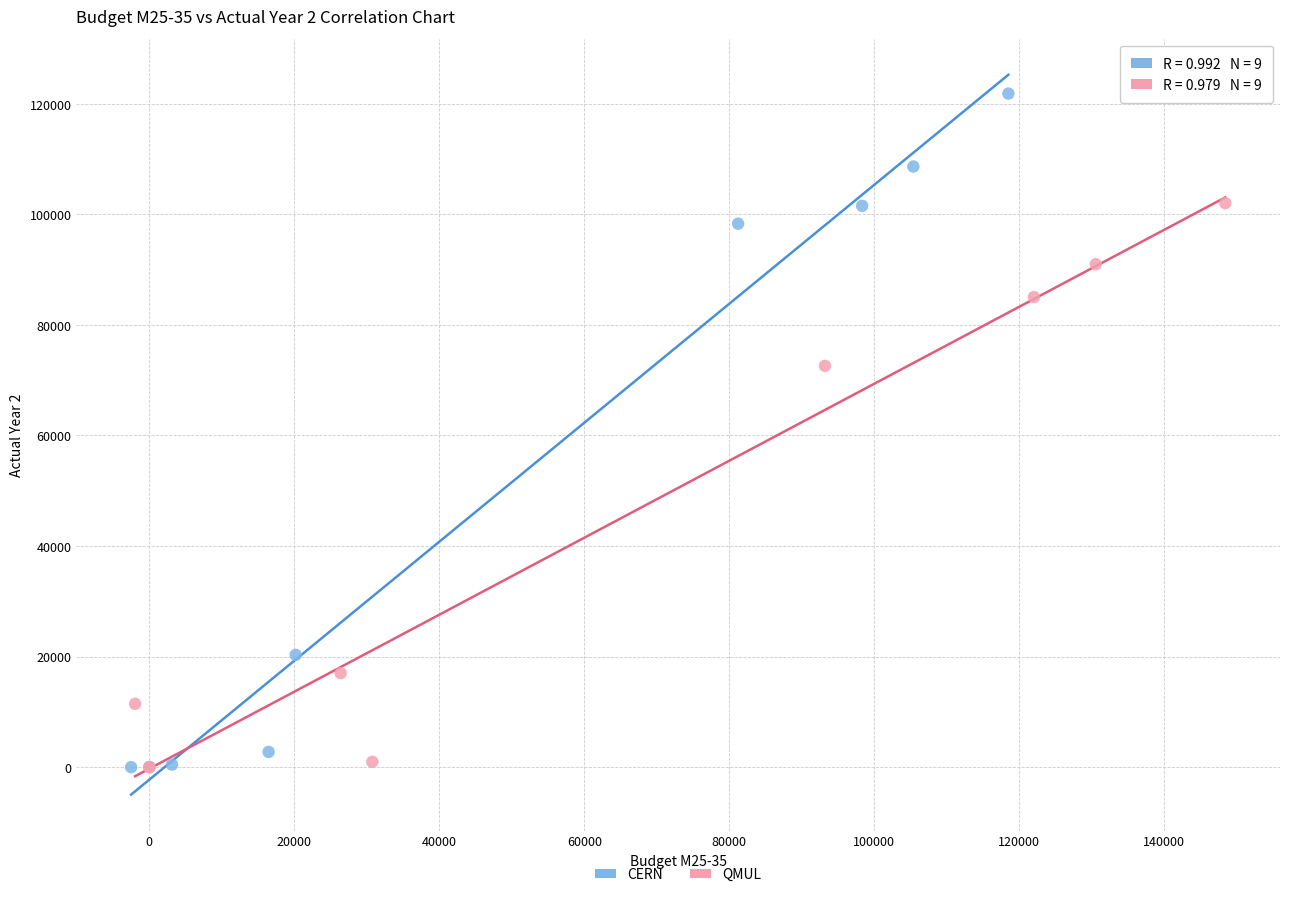

Which series has the largest Y range (max minus min)?

CERN